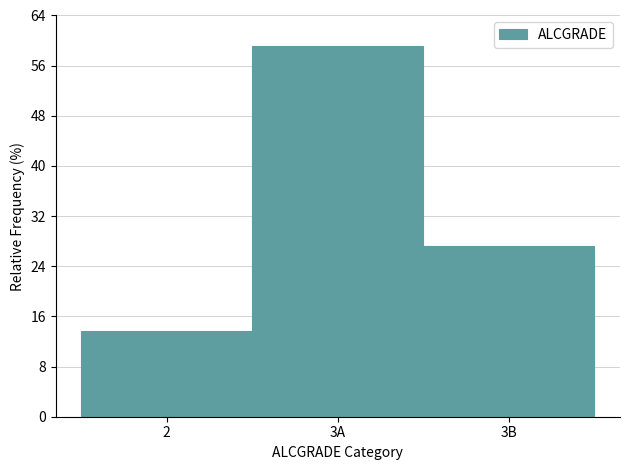

Reading left to right, what are all the values shown in this chart?

13.6	59.1	27.3